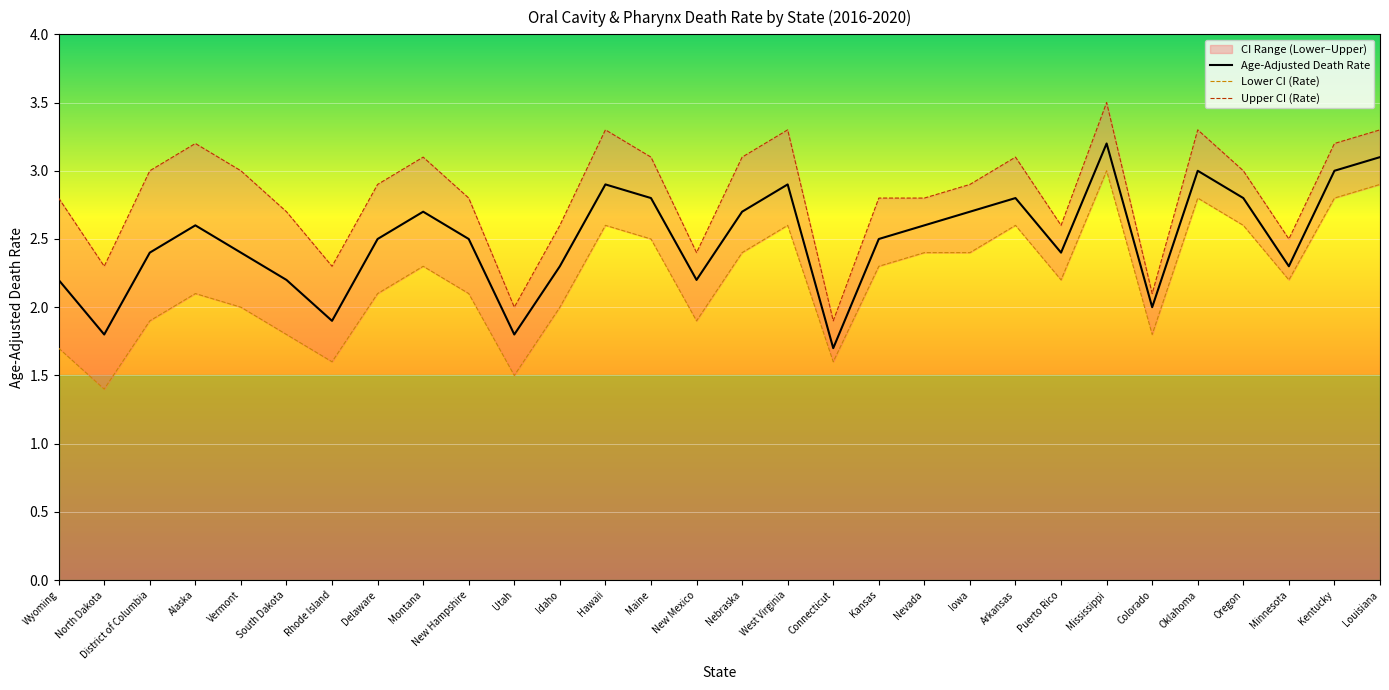

What is the smallest value displayed?

1.4